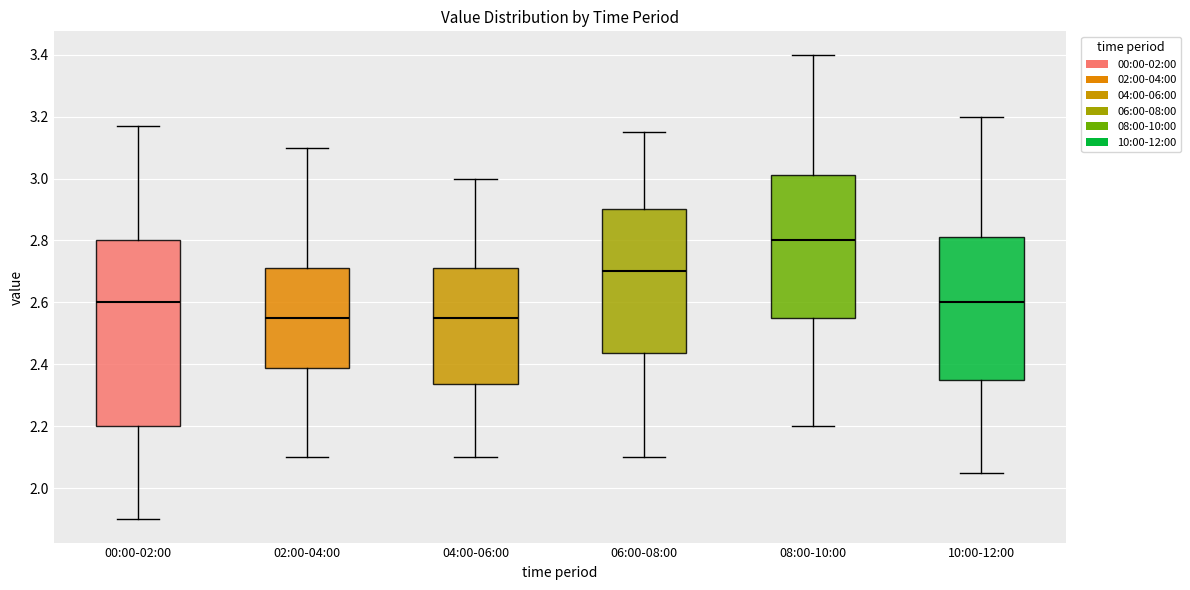

Where does the upper whisker of the box for 02:00-04:00 end on the y-axis? The values are not printed on the chart, so give them approximately, as read against the axis.

3.10